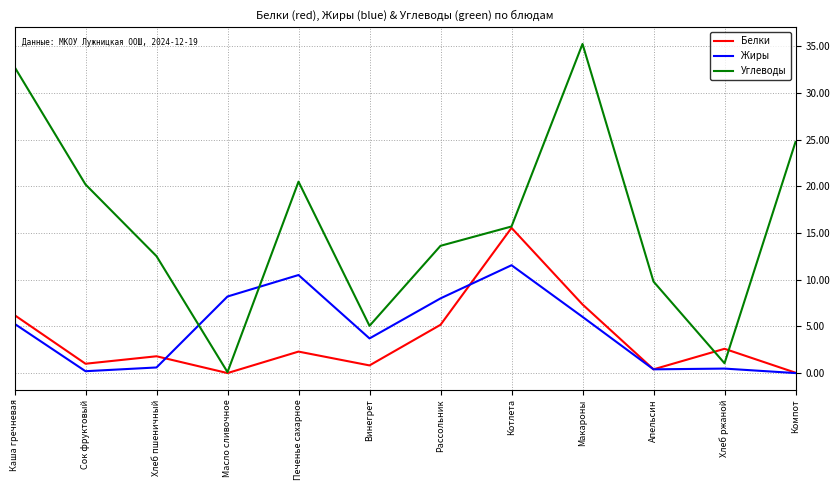

At which category does Белки reach its first local peak?

Хлеб пшеничный